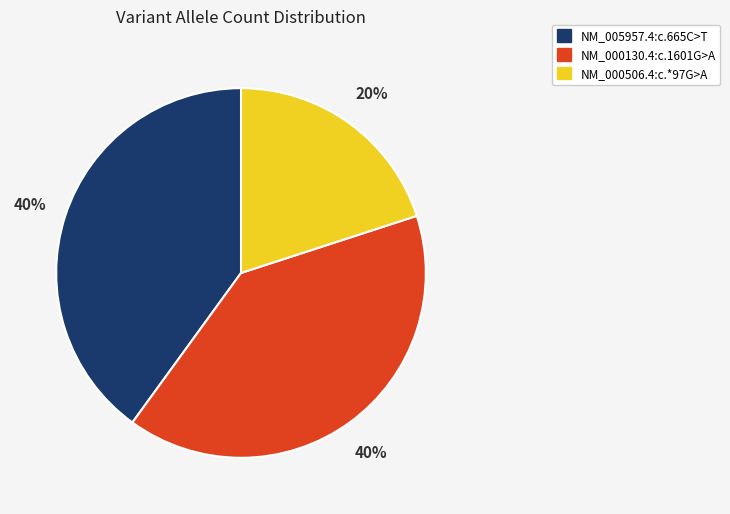

To the nearest percent, what is the difference between the NM_005957.4:c.665C>T and NM_000506.4:c.*97G>A slice percentages?

20%